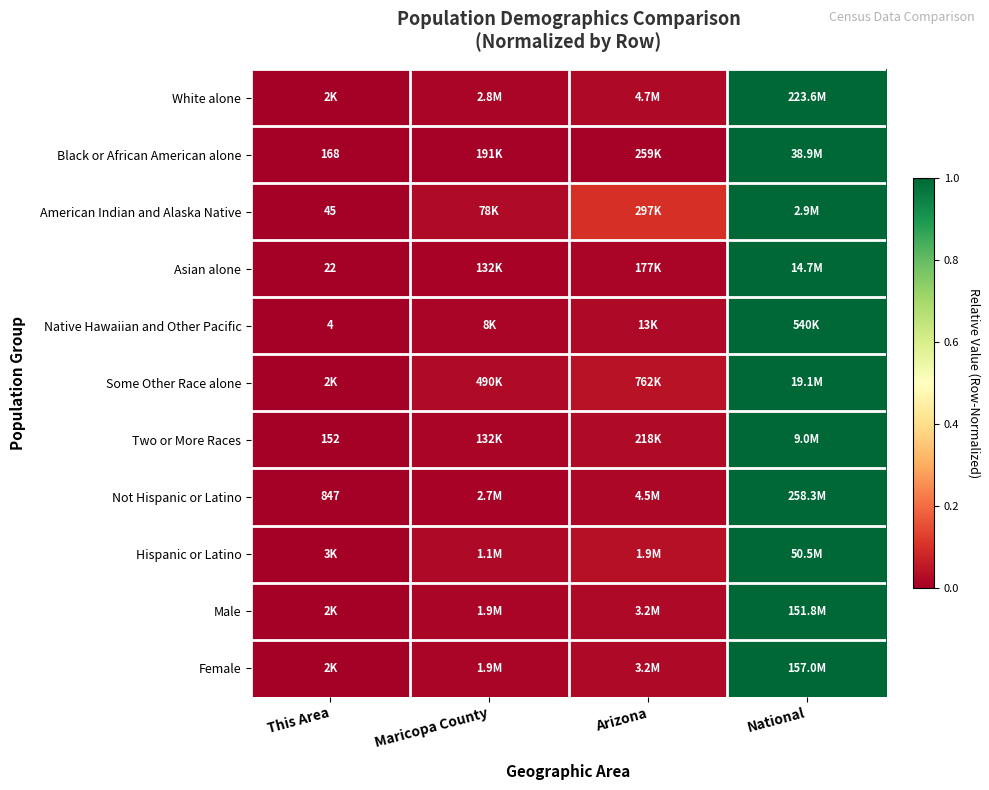

What is the total value across all series at Maricopa County?

0.2